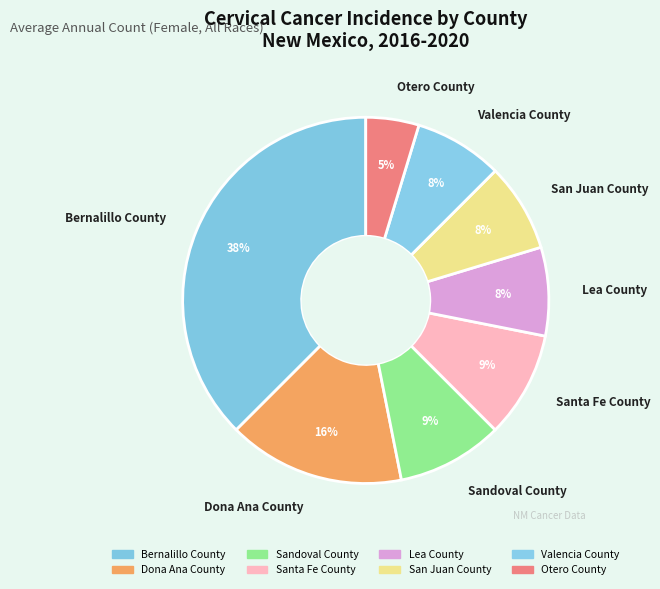

To the nearest percent, what is the combined percentage of Santa Fe County and Dona Ana County?

25%